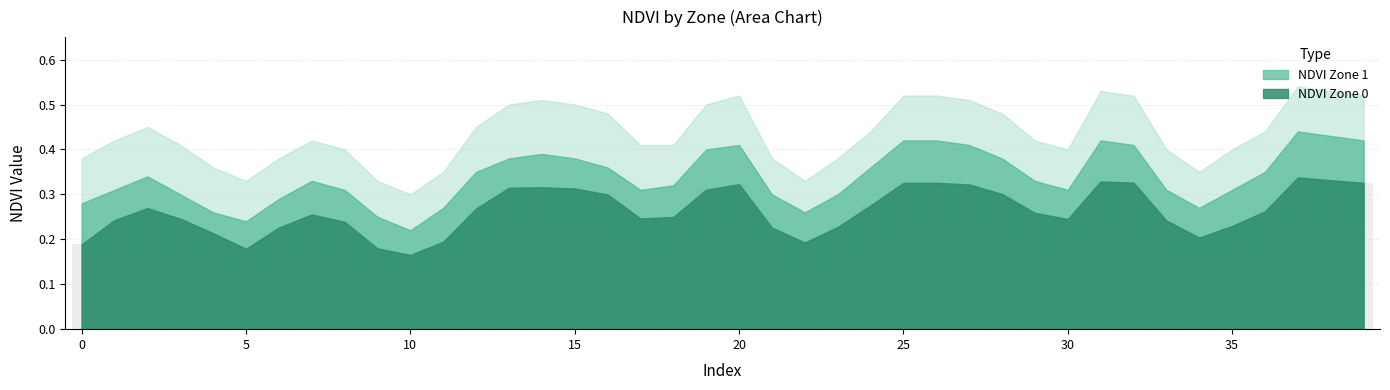

Between 11 and 37, which series saw the biggest shift?

NDVI Zone 1